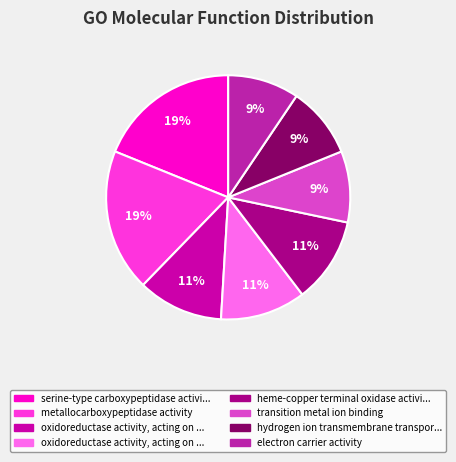

Rank the categories by value from lowest to highest.

transition metal ion binding, hydrogen ion transmembrane transporter, electron carrier activity, oxidoreductase activity, acting on a heme group, oxidoreductase activity, acting on other, heme-copper terminal oxidase activity, serine-type carboxypeptidase activity, metallocarboxypeptidase activity